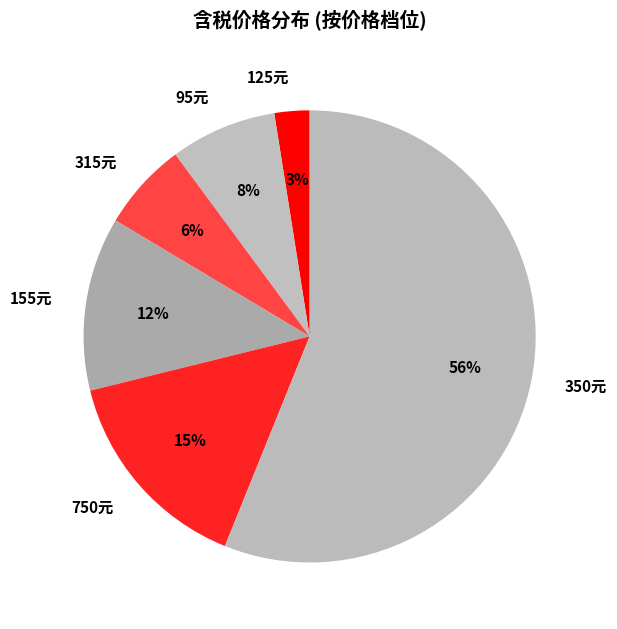

Is it true that 315元 is 6% of the pie?

True